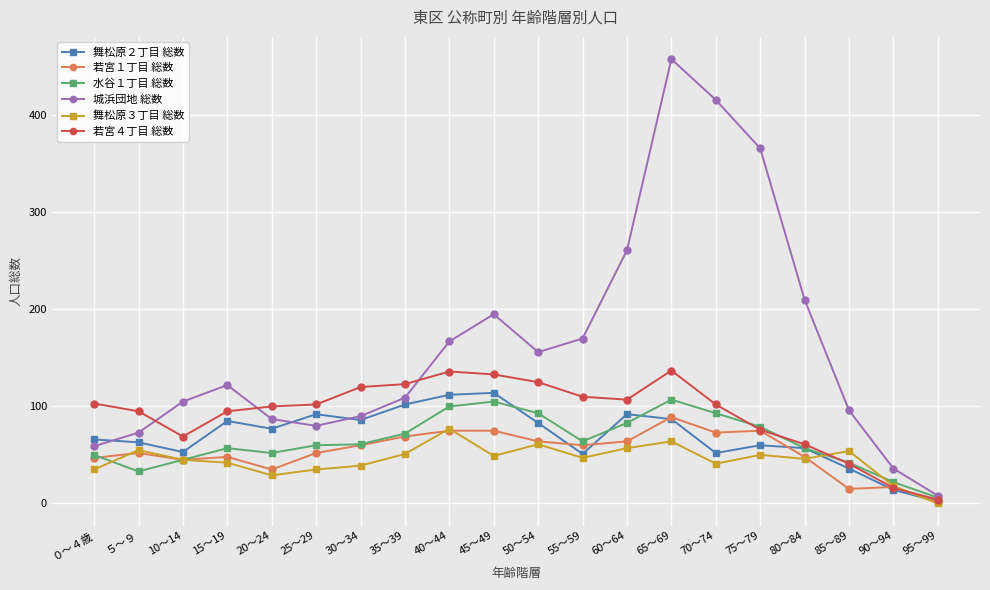

At which category does 城浜団地 総数 reach its first local peak?

15～19